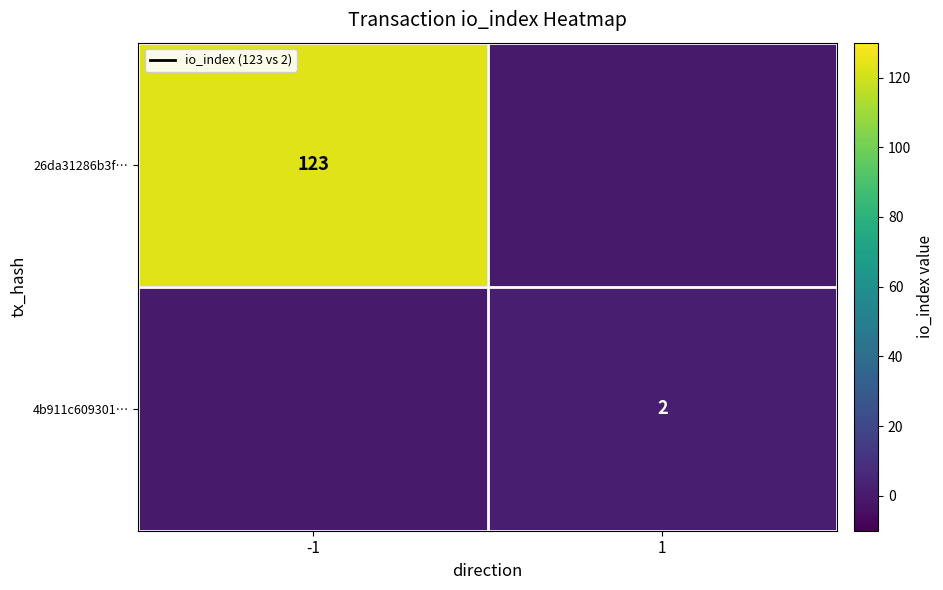

The value of 26da31286b3f… at -1 is 81. True or false?

False